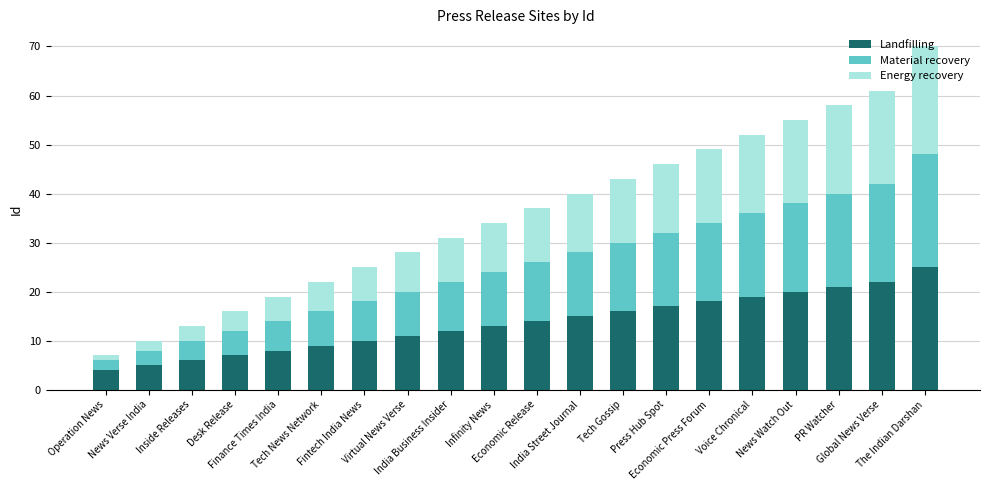

What is the sum of all Landfilling values?

272